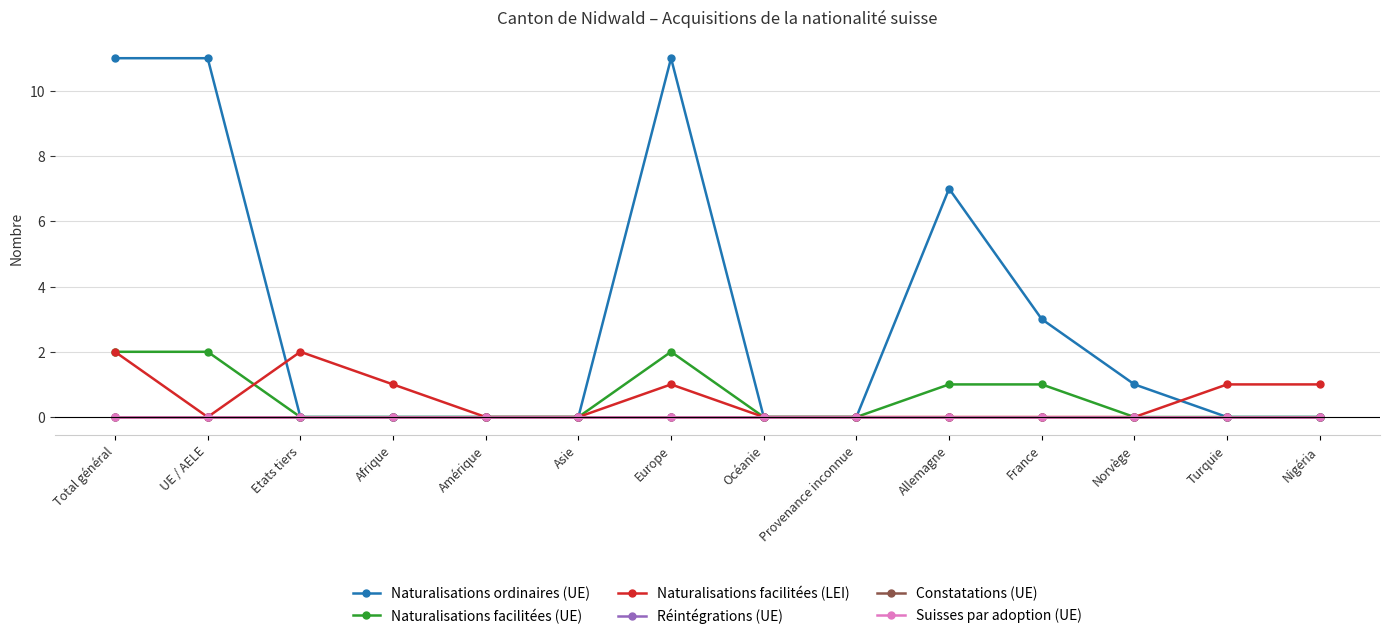

Between Etats tiers and France, which is larger?

France